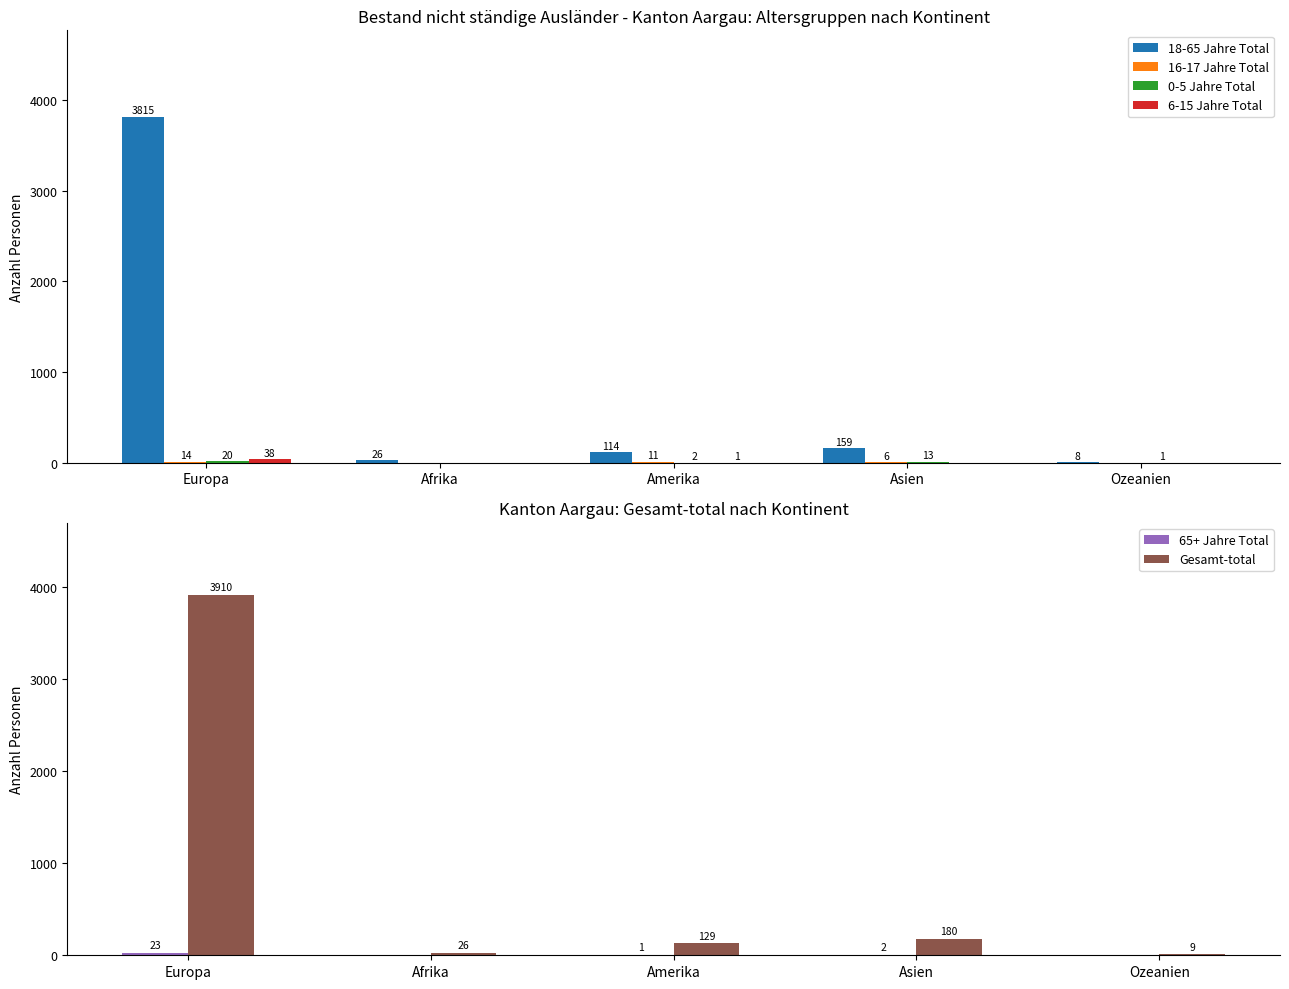

Count the number of data series in this chart.

6